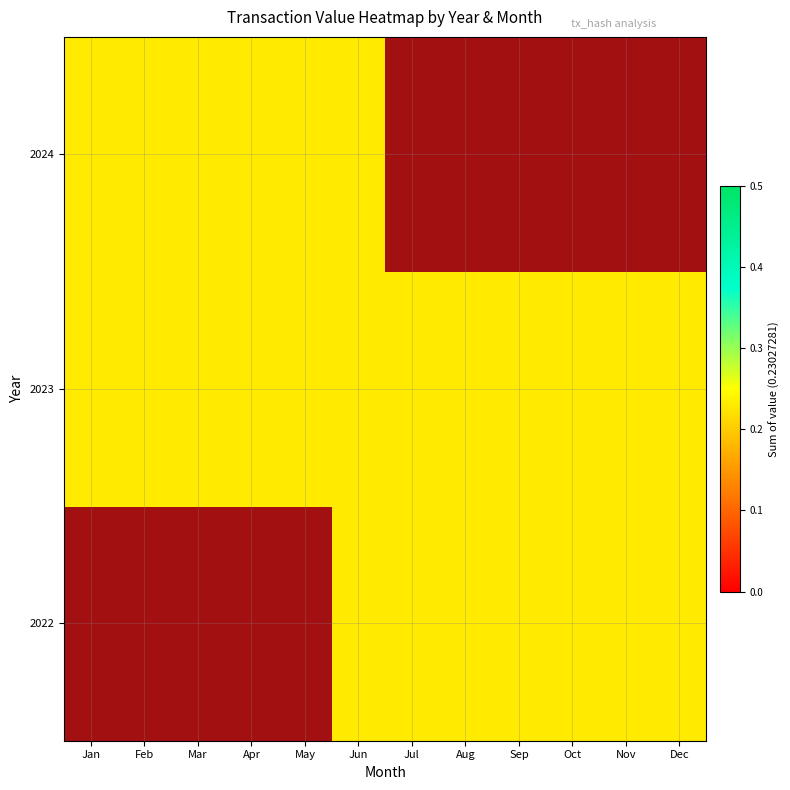

The value of 2023 at May is 0.2. True or false?

False